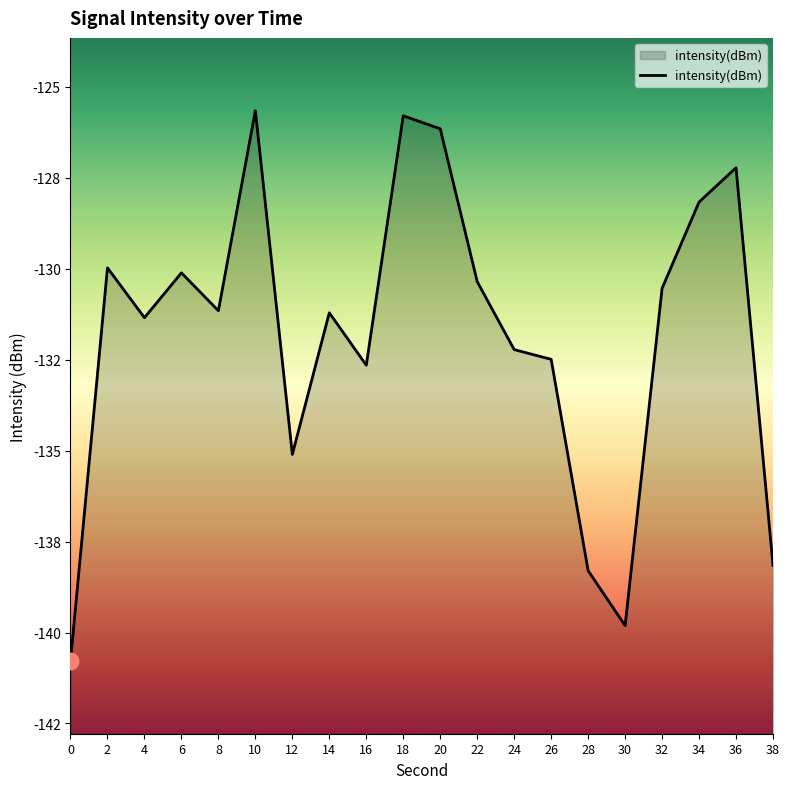

Count the number of categories in the chart.

20